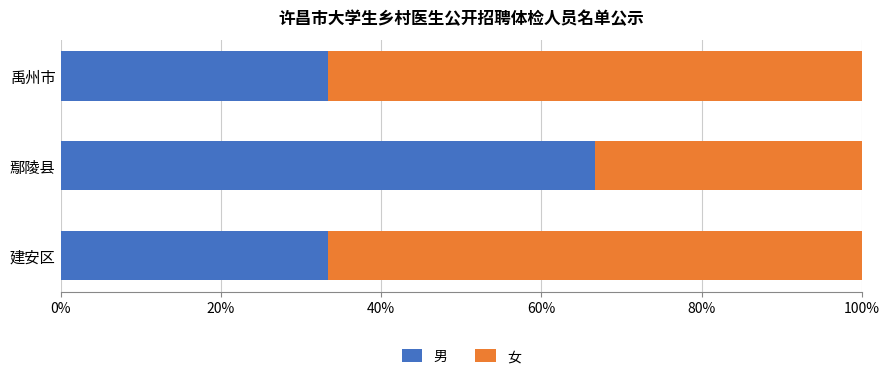

What is the minimum value for 男?

33.3